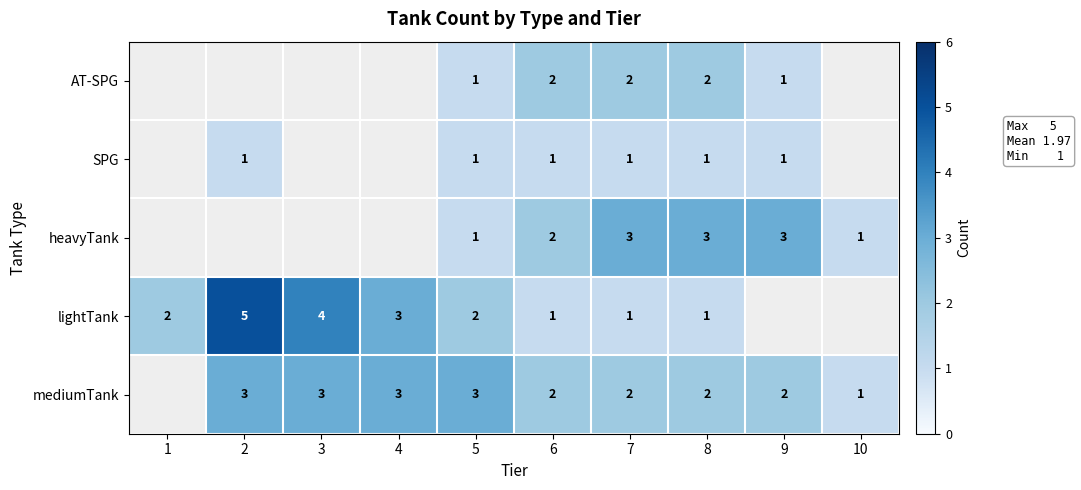

Between 7 and 5, which is larger?

7